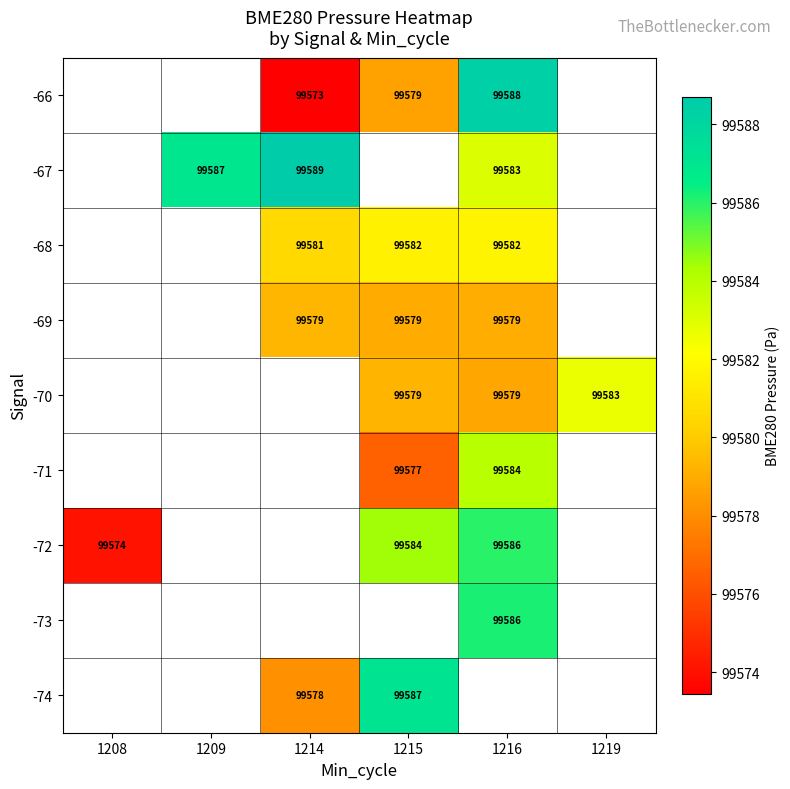

The -66 series shows 64561.0 at 1216. True or false?

False